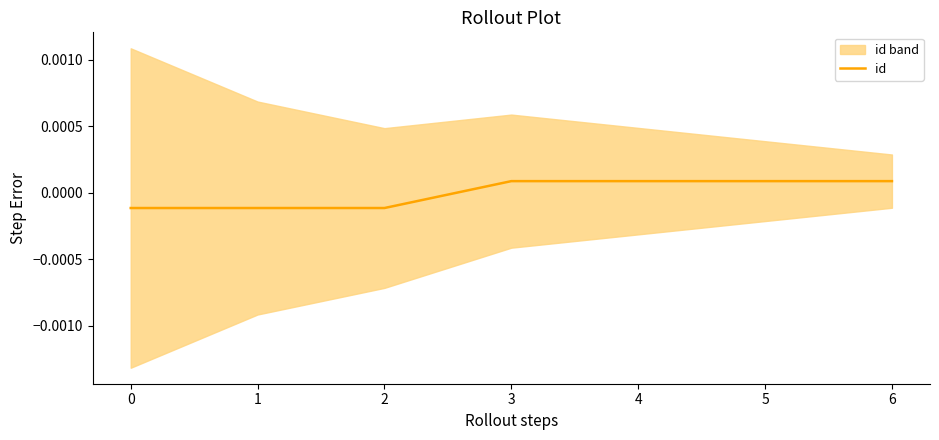

The value at 6 is 0.0. True or false?

True